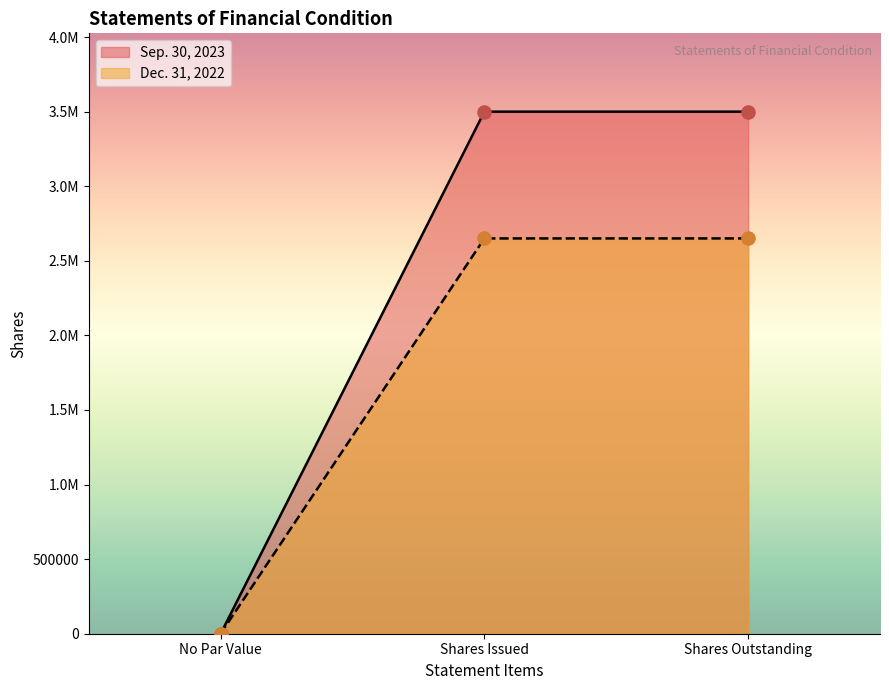

Which series has the widest spread of Y values?

Sep. 30, 2023